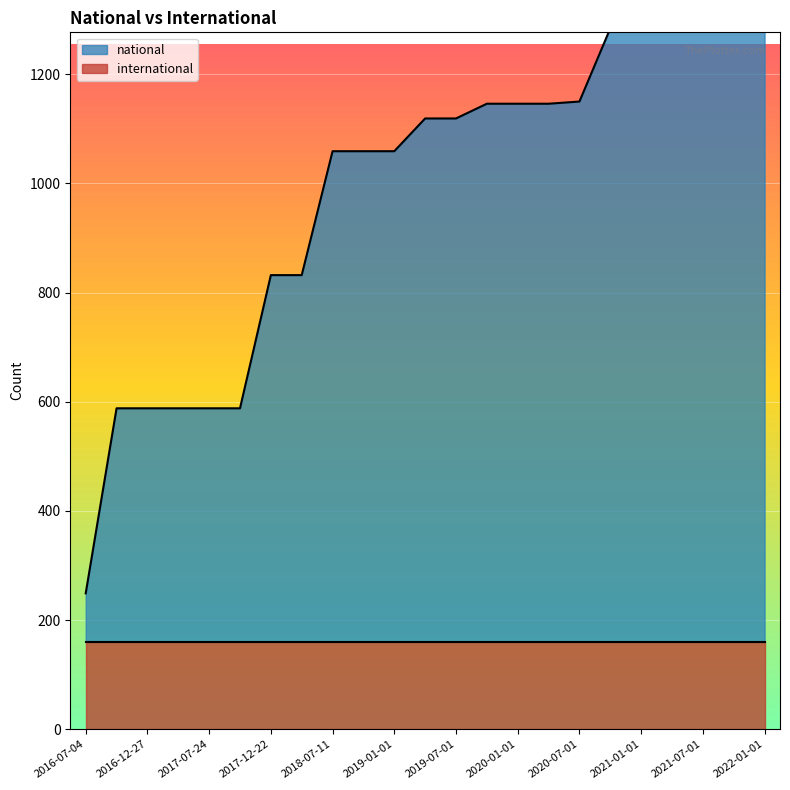

True or false: the data shows 2051 at 2022-01-01.

False